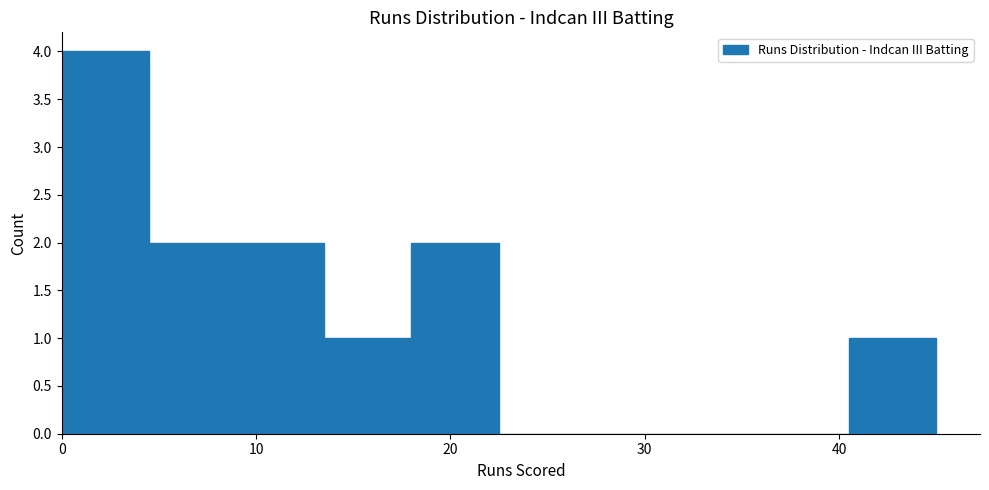

Over which range of the x-axis is the bar tallest?

0.0 to 4.5